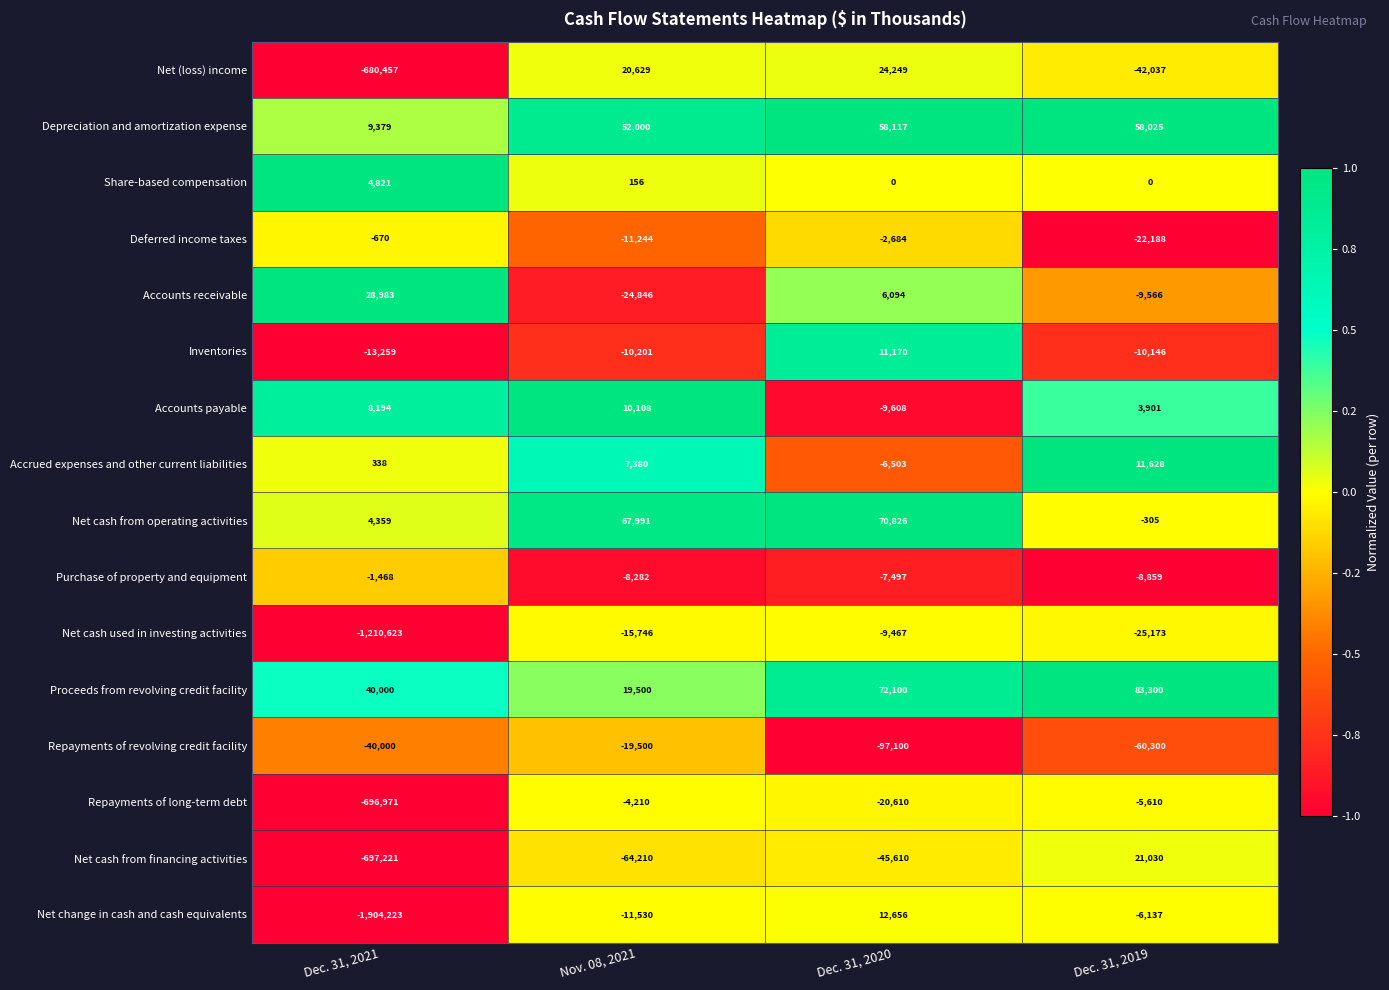

Rank the categories by Net cash from financing activities value from lowest to highest.

Dec. 31, 2021, Nov. 08, 2021, Dec. 31, 2020, Dec. 31, 2019